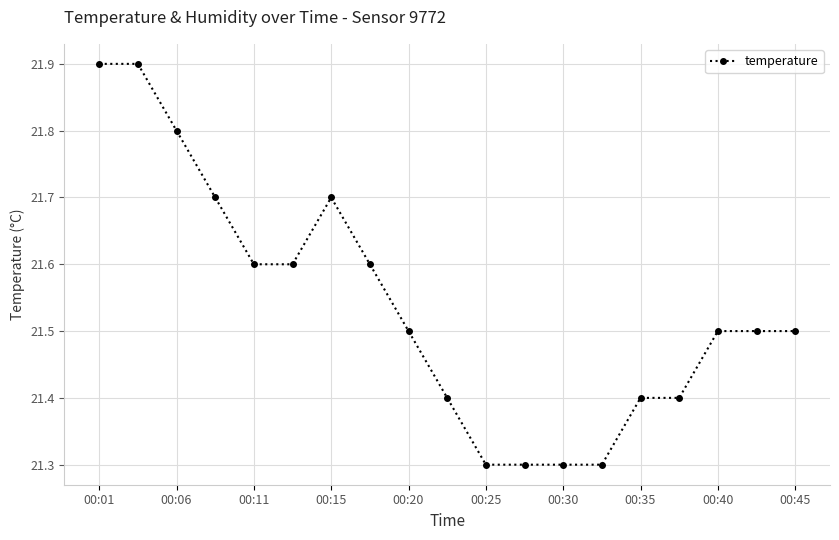

How many values are between 21 and 22?

19